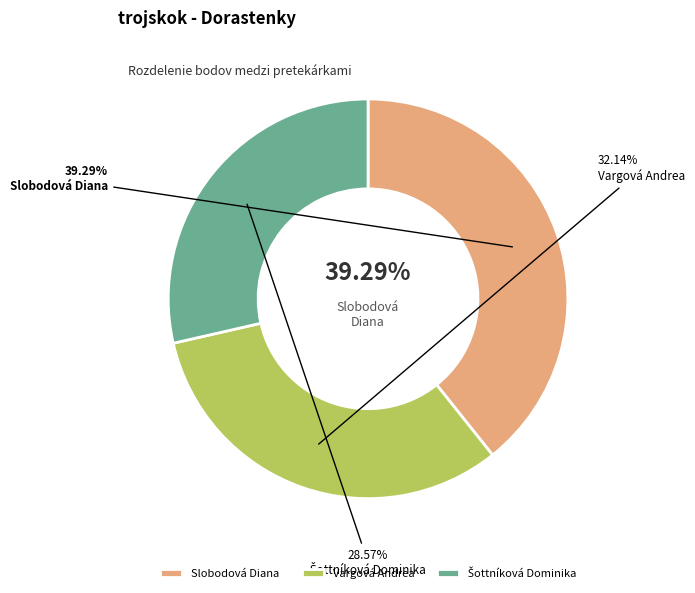

Between Slobodová Diana and Šottníková Dominika, which is larger?

Slobodová Diana